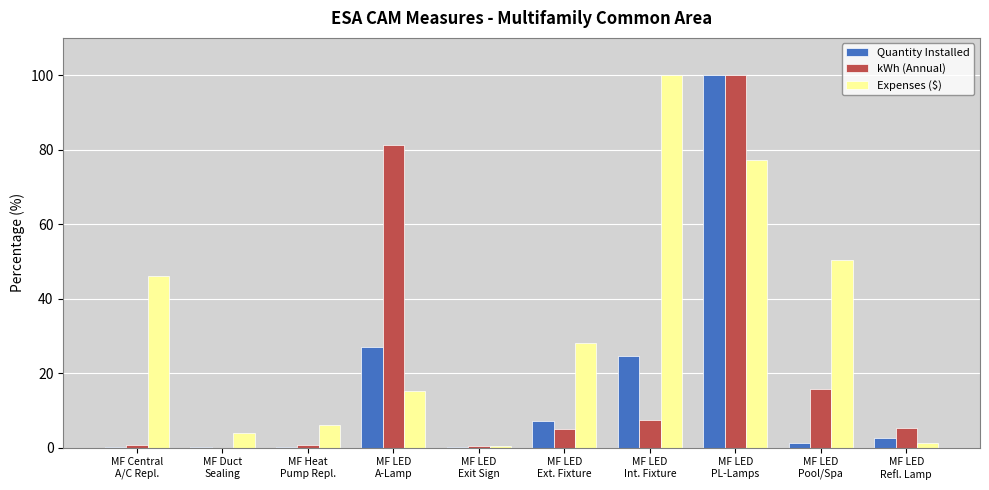

What is the sum of all Quantity Installed values?

162.8